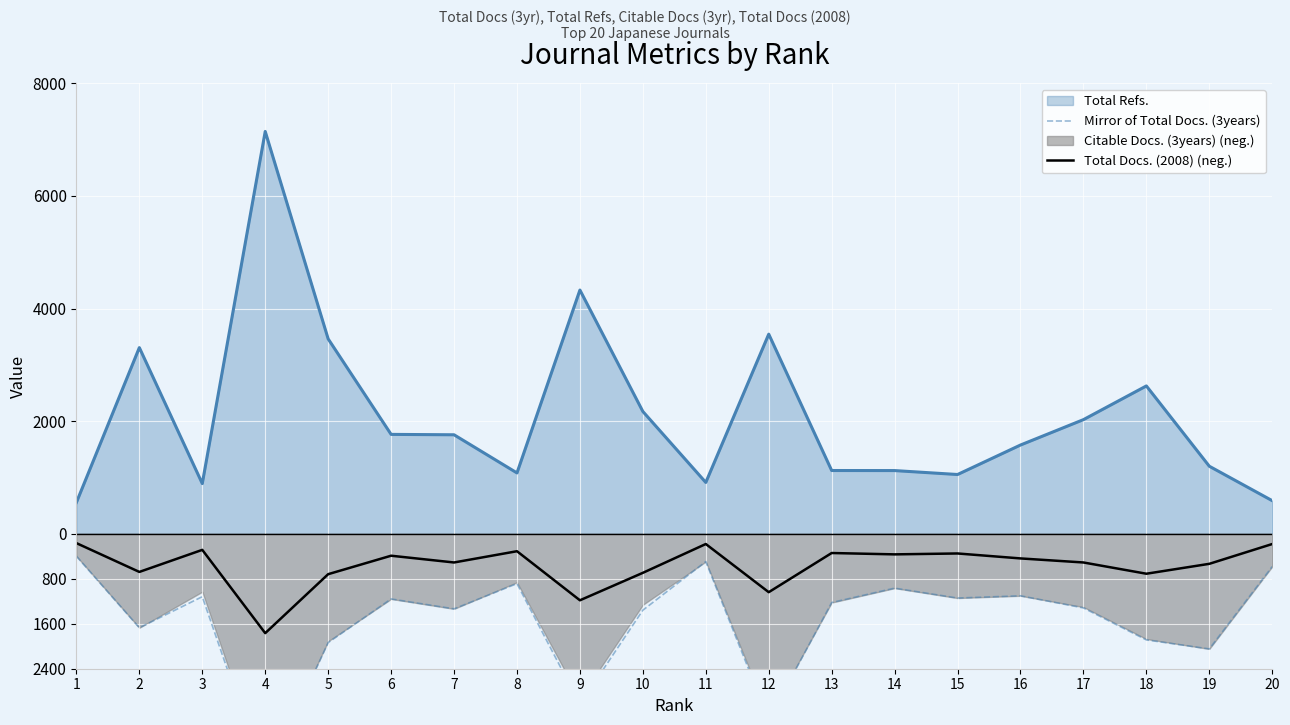

List the labels in order of Mirror of Total Docs. (3years) value, largest first.

1, 11, 20, 8, 14, 16, 3, 15, 6, 13, 17, 7, 10, 2, 18, 5, 19, 9, 12, 4